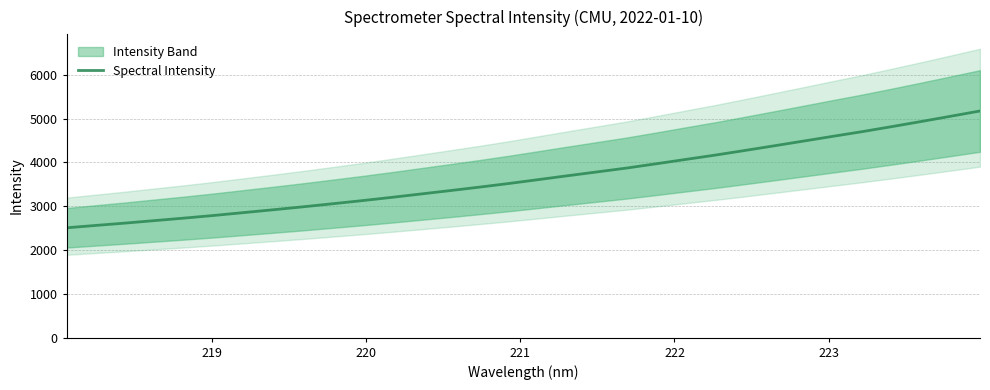

Does the chart have visible grid lines?

Yes